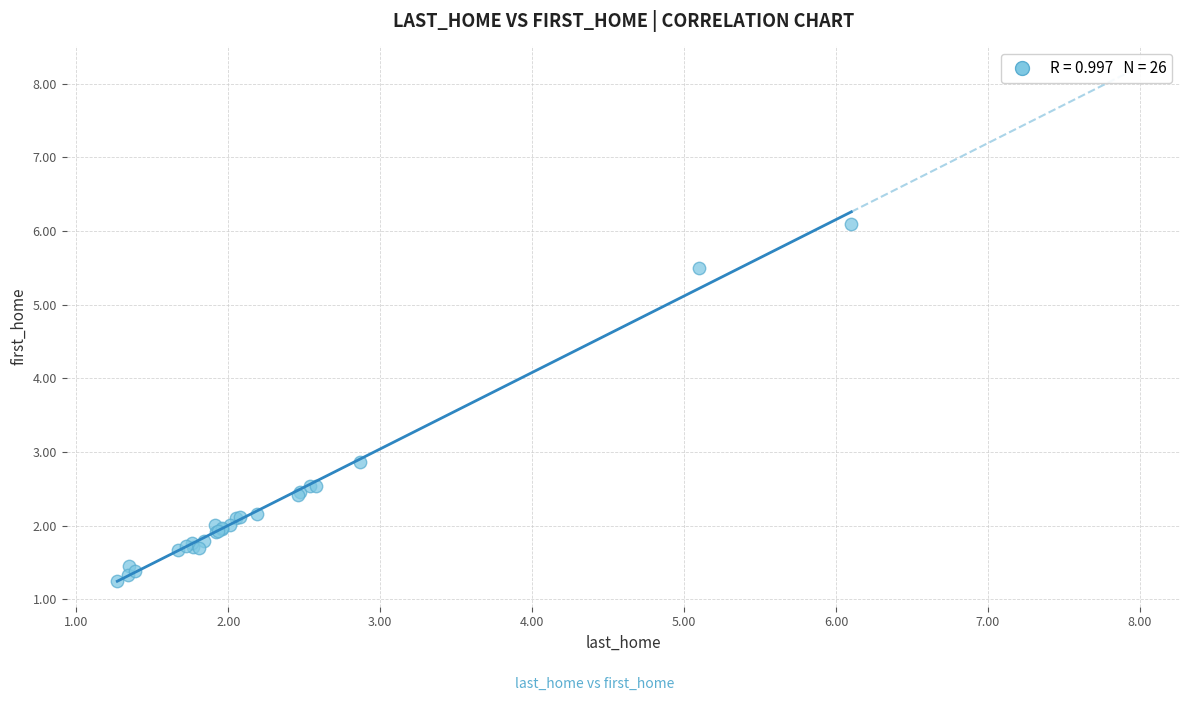

What Y value in the scatter plot is closest to 3?

2.9